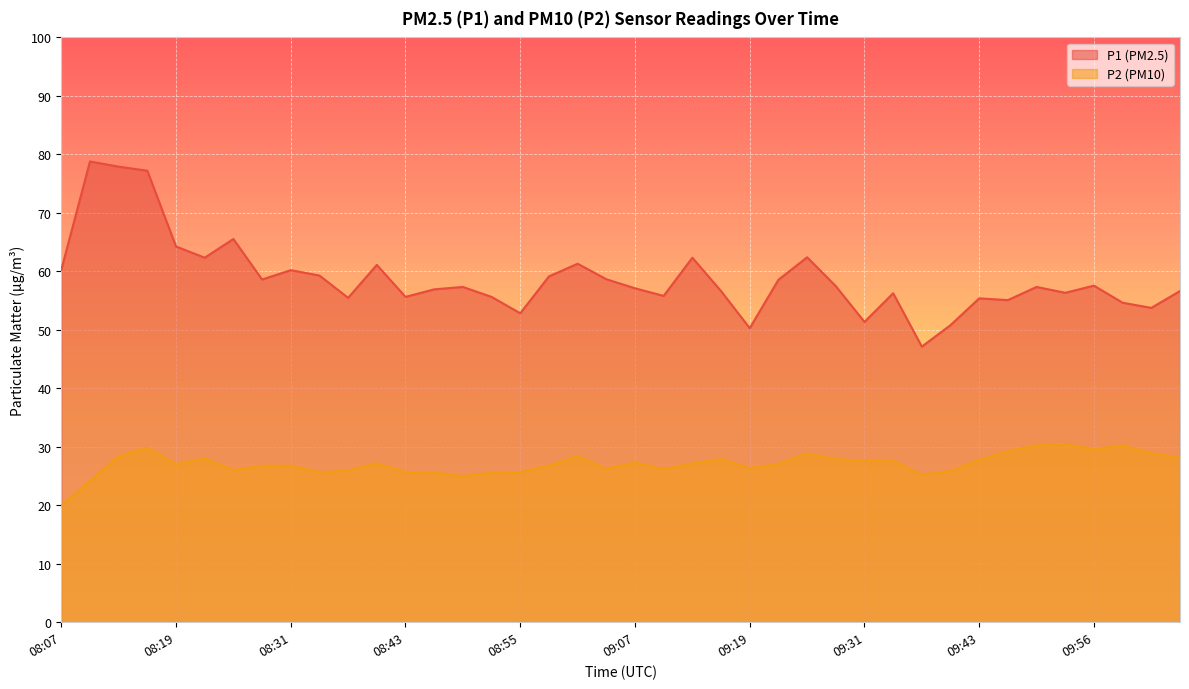

Is the value of P1 at 09:22 greater than the value of P2 at 09:49?

Yes